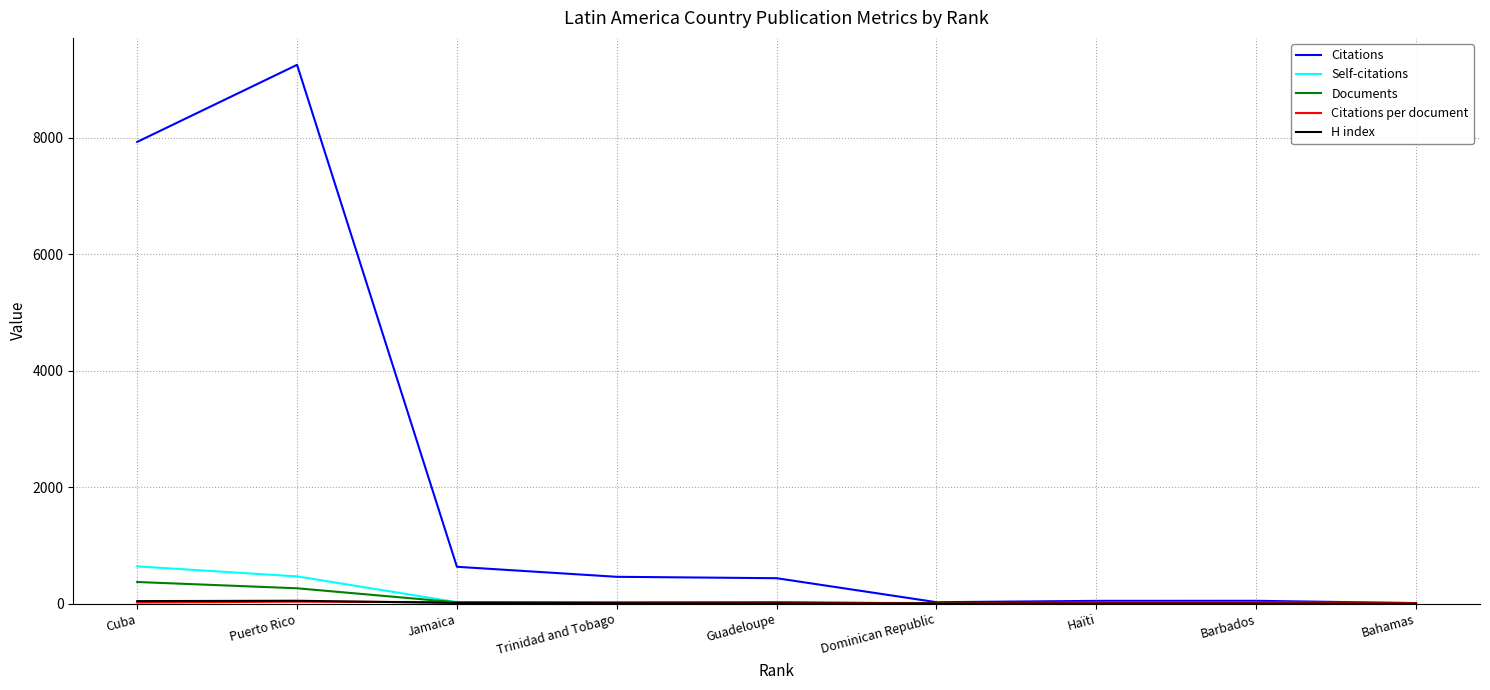

What is the maximum value for Documents?

373.0